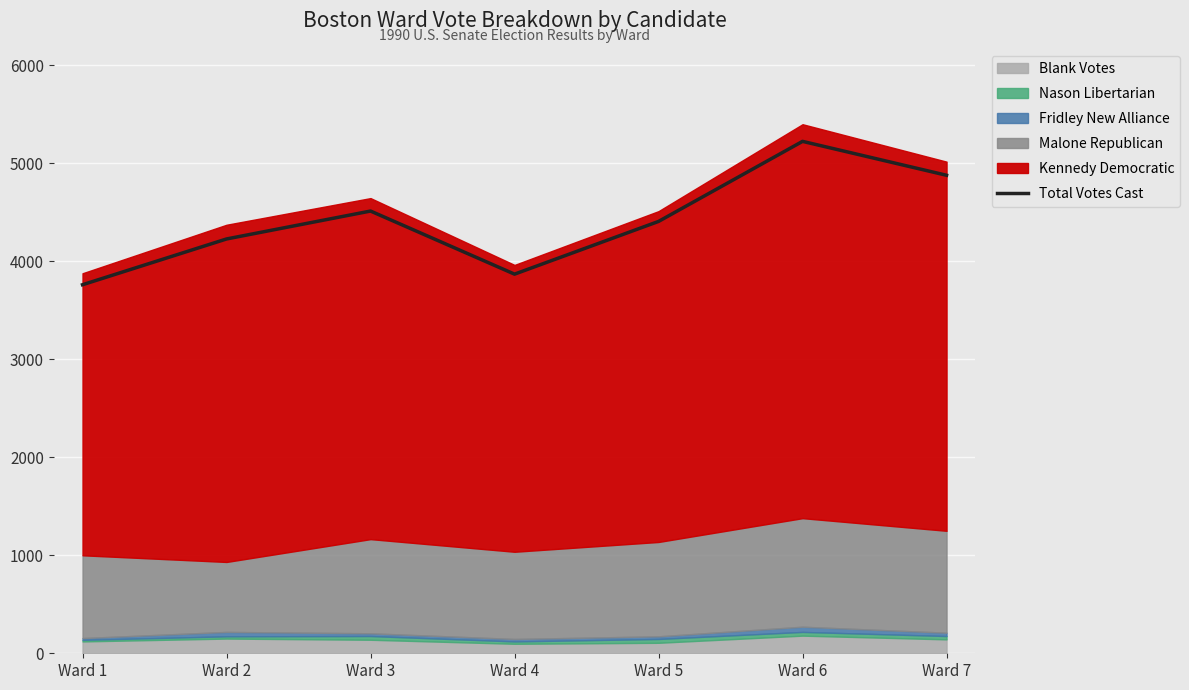

Where does the data first go above 4407?

Ward 3